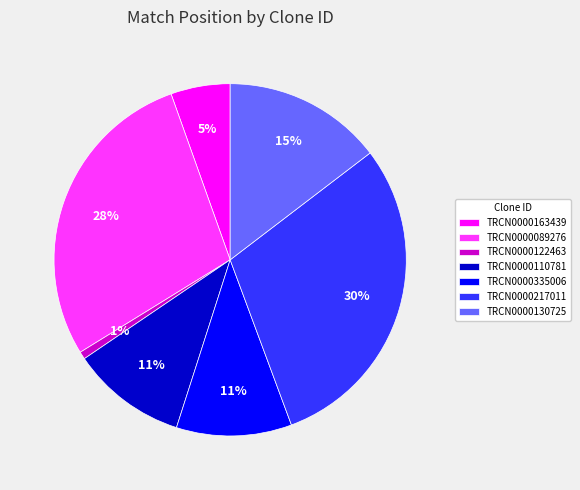

Does TRCN0000163439 represent more than half of the total?

No